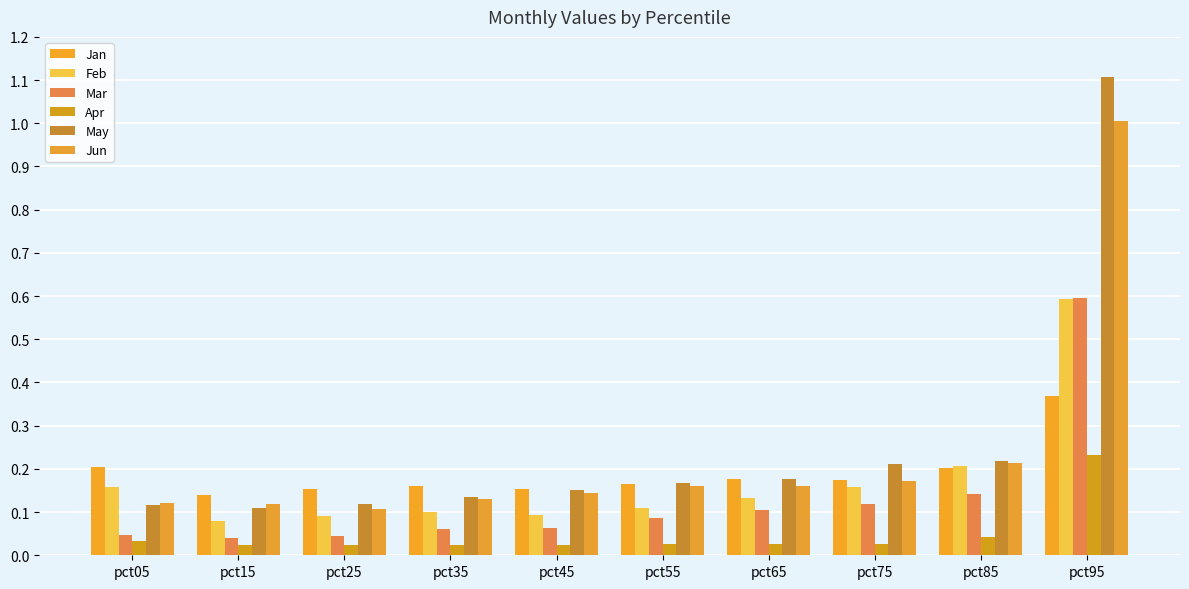

What is the total value across all series at pct55?

0.7